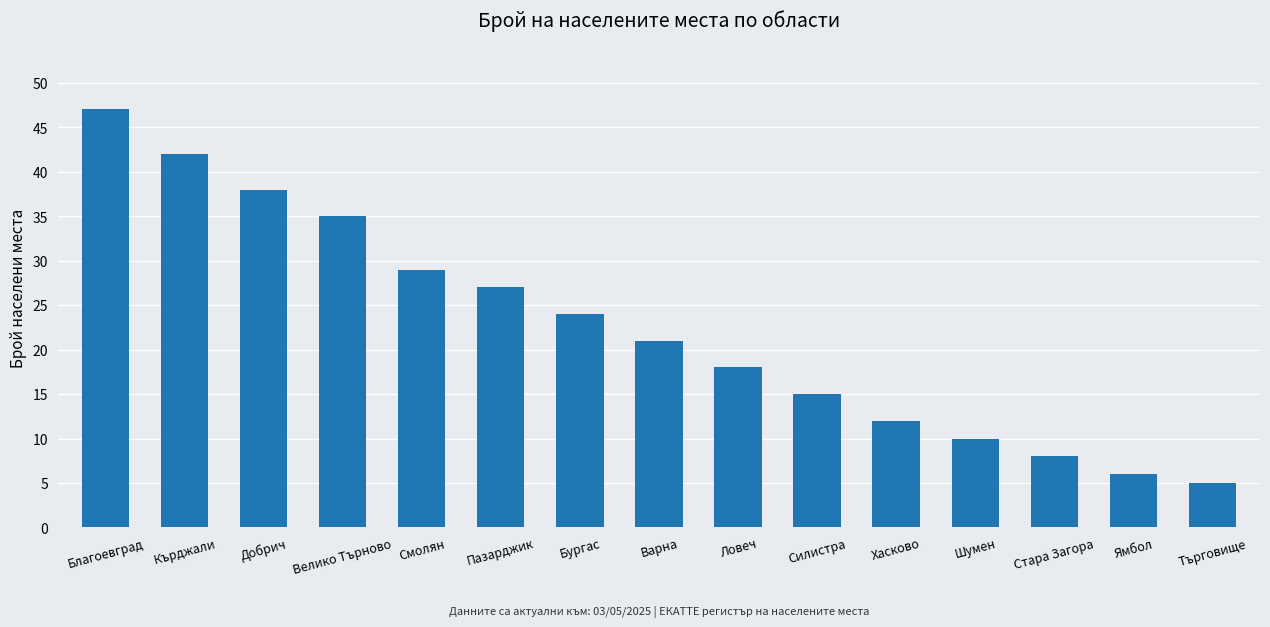

Where is the data nearest to the value 26?

Пазарджик